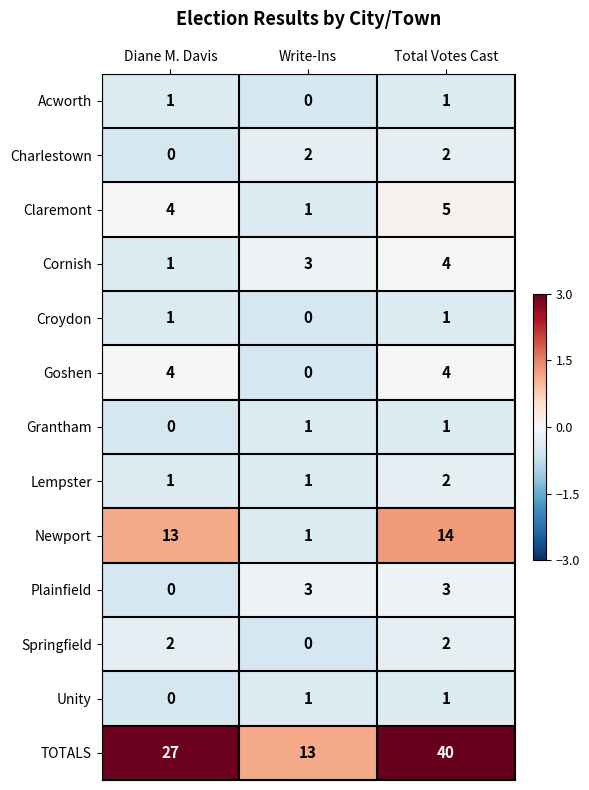

At how many categories does at least one series exceed 3?

3